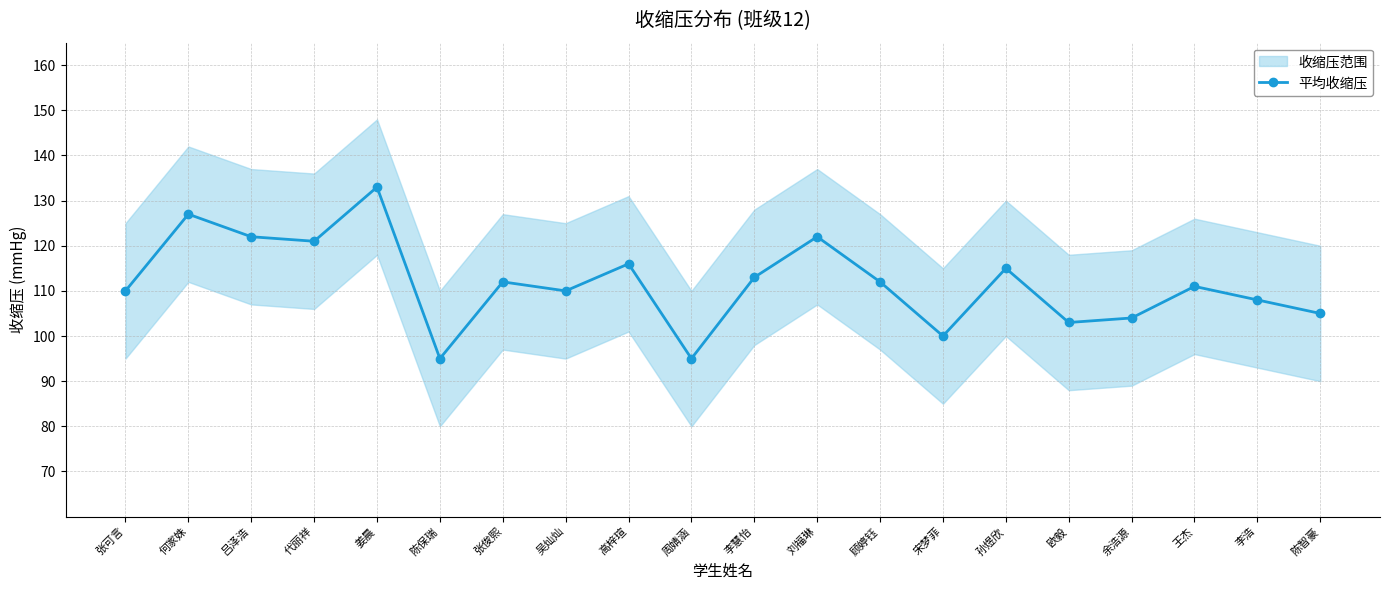

What position from the right is 代丽祥?

17